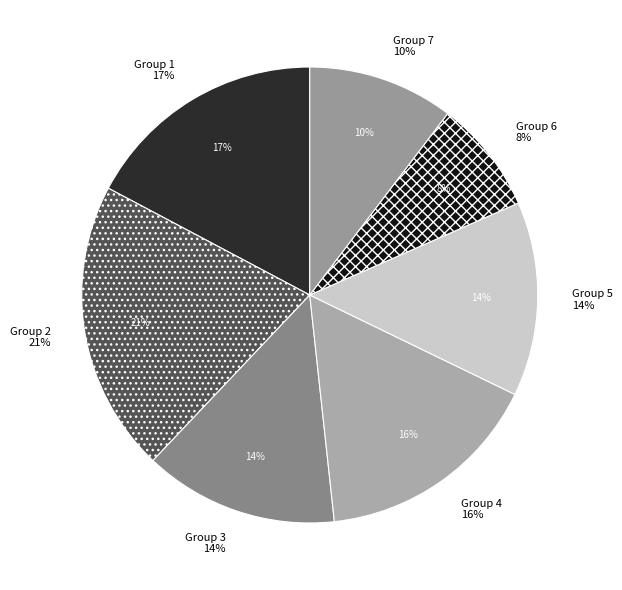

The 4 slice represents 27% of the pie. True or false?

False